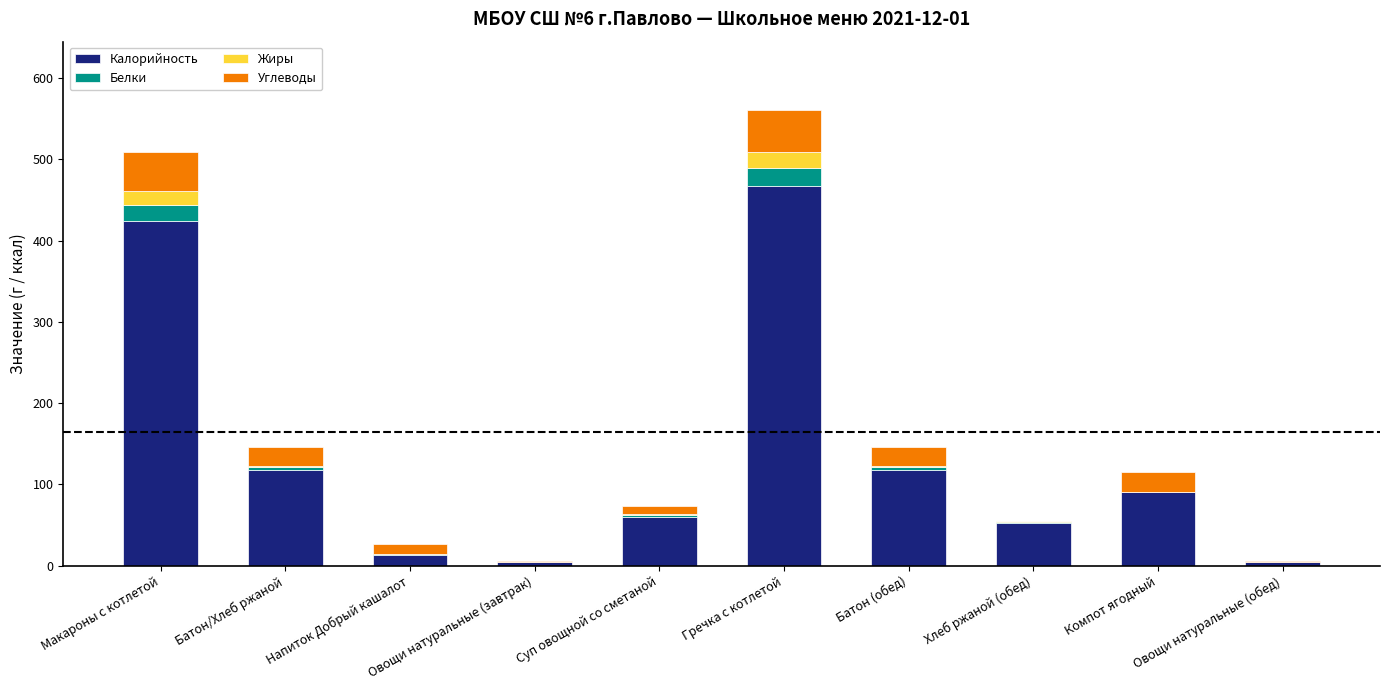

What is the highest value of the Калорийность series?

466.6